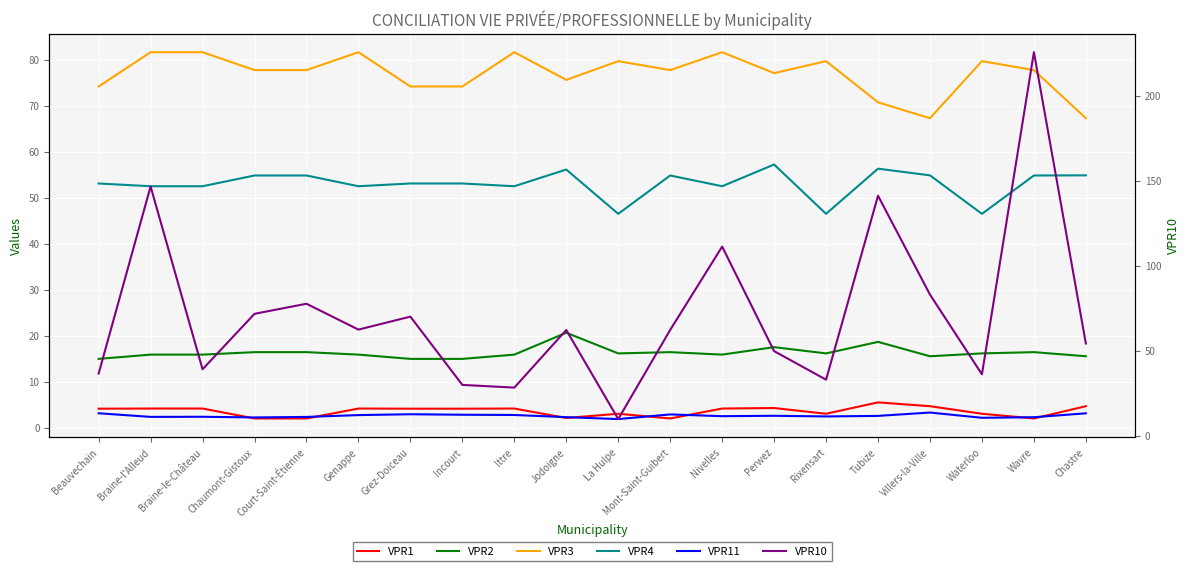

Reading left to right, what are all the values shown in this chart?

VPR1: Beauvechain=4.2	Braine-l'Alleud=4.2	Braine-le-Château=4.2	Chaumont-Gistoux=2.1	Court-Saint-Étienne=2.1	Genappe=4.2	Grez-Doiceau=4.2	Incourt=4.2	Ittre=4.2	Jodoigne=2.2	La Hulpe=3.1	Mont-Saint-Guibert=2.1	Nivelles=4.2	Perwez=4.4	Rixensart=3.1	Tubize=5.6	Villers-la-Ville=4.8	Waterloo=3.1	Wavre=2.1	Chastre=4.8
VPR2: Beauvechain=15.0	Braine-l'Alleud=16.0	Braine-le-Château=16.0	Chaumont-Gistoux=16.5	Court-Saint-Étienne=16.5	Genappe=16.0	Grez-Doiceau=15.0	Incourt=15.0	Ittre=16.0	Jodoigne=20.7	La Hulpe=16.2	Mont-Saint-Guibert=16.5	Nivelles=16.0	Perwez=17.6	Rixensart=16.2	Tubize=18.7	Villers-la-Ville=15.6	Waterloo=16.2	Wavre=16.5	Chastre=15.6
VPR3: Beauvechain=74.2	Braine-l'Alleud=81.6	Braine-le-Château=81.6	Chaumont-Gistoux=77.8	Court-Saint-Étienne=77.8	Genappe=81.6	Grez-Doiceau=74.2	Incourt=74.2	Ittre=81.6	Jodoigne=75.6	La Hulpe=79.7	Mont-Saint-Guibert=77.8	Nivelles=81.6	Perwez=77.1	Rixensart=79.7	Tubize=70.8	Villers-la-Ville=67.3	Waterloo=79.7	Wavre=77.8	Chastre=67.3
VPR4: Beauvechain=53.1	Braine-l'Alleud=52.5	Braine-le-Château=52.5	Chaumont-Gistoux=54.9	Court-Saint-Étienne=54.9	Genappe=52.5	Grez-Doiceau=53.1	Incourt=53.1	Ittre=52.5	Jodoigne=56.2	La Hulpe=46.5	Mont-Saint-Guibert=54.9	Nivelles=52.5	Perwez=57.2	Rixensart=46.5	Tubize=56.3	Villers-la-Ville=54.9	Waterloo=46.5	Wavre=54.9	Chastre=54.9
VPR11: Beauvechain=3.2	Braine-l'Alleud=2.4	Braine-le-Château=2.5	Chaumont-Gistoux=2.3	Court-Saint-Étienne=2.4	Genappe=2.8	Grez-Doiceau=3.0	Incourt=2.9	Ittre=2.8	Jodoigne=2.4	La Hulpe=2.0	Mont-Saint-Guibert=3.0	Nivelles=2.6	Perwez=2.7	Rixensart=2.5	Tubize=2.7	Villers-la-Ville=3.4	Waterloo=2.2	Wavre=2.4	Chastre=3.2
VPR10: Beauvechain=36.7	Braine-l'Alleud=146.8	Braine-le-Château=39.3	Chaumont-Gistoux=71.9	Court-Saint-Étienne=77.8	Genappe=62.6	Grez-Doiceau=70.2	Incourt=30.1	Ittre=28.5	Jodoigne=62.4	La Hulpe=10.0	Mont-Saint-Guibert=62.4	Nivelles=111.4	Perwez=49.9	Rixensart=33.2	Tubize=141.3	Villers-la-Ville=83.2	Waterloo=36.3	Wavre=225.8	Chastre=54.4